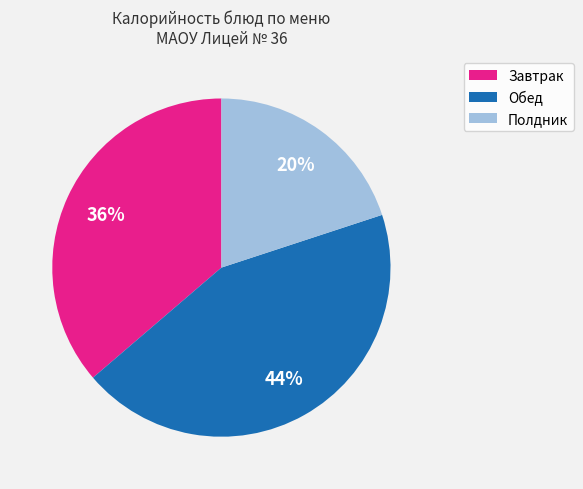

Rank the categories by value from lowest to highest.

Полдник, Завтрак, Обед